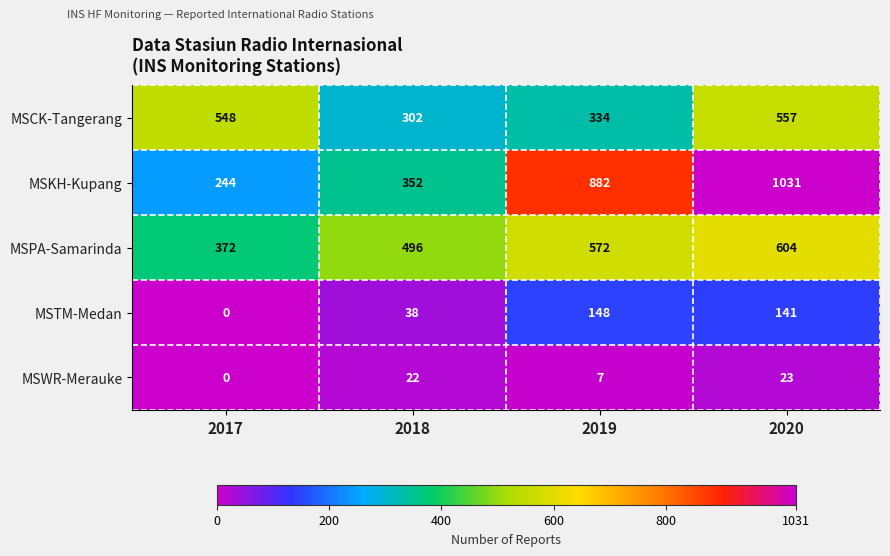

Reading right to left, what are all the values shown in this chart?

MSCK-Tangerang: 2020=557	2019=334	2018=302	2017=548
MSKH-Kupang: 2020=1031	2019=882	2018=352	2017=244
MSPA-Samarinda: 2020=604	2019=572	2018=496	2017=372
MSTM-Medan: 2020=141	2019=148	2018=38	2017=0
MSWR-Merauke: 2020=23	2019=7	2018=22	2017=0